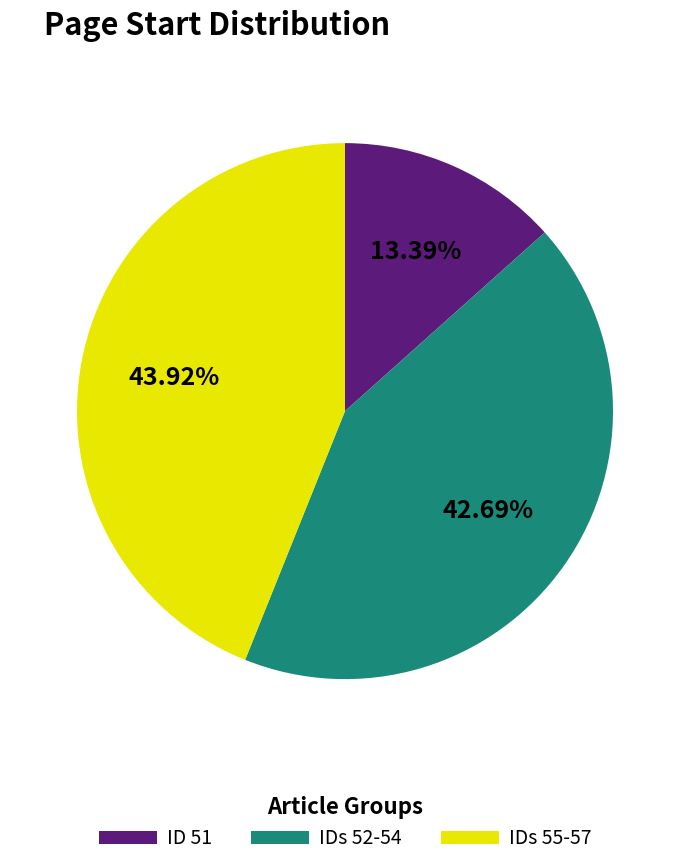

Which category has the smallest portion of the pie?

ID 51